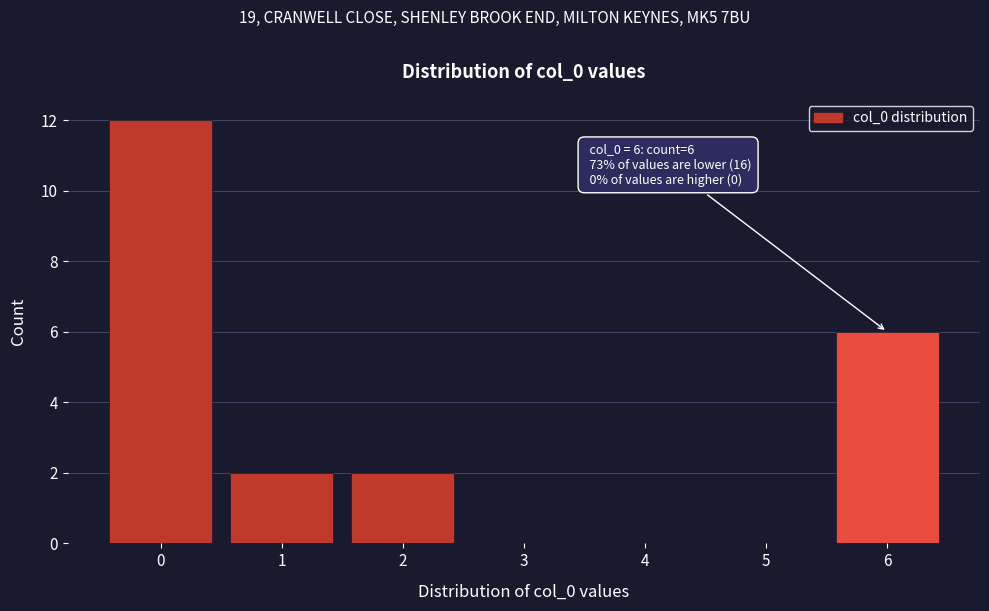

Reading left to right, transcribe all the data shown in this chart.

0=12	1=2	2=2	3=0	4=0	5=0	6=6